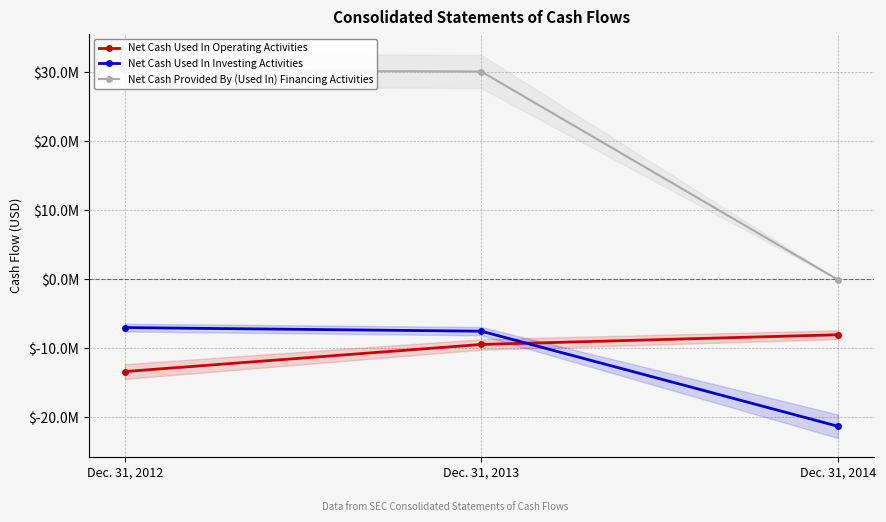

Rank the series by their maximum value, from lowest to highest.

Net Cash Used In Operating Activities, Net Cash Used In Investing Activities, Net Cash Provided By (Used In) Financing Activities